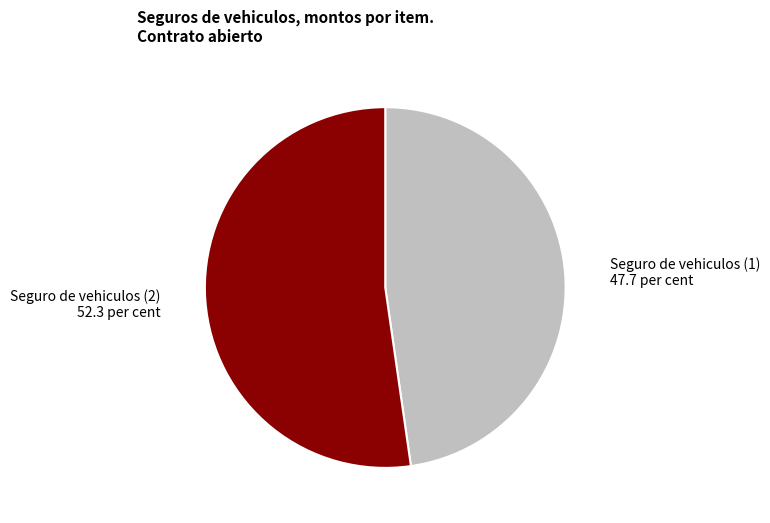

Rank the categories by value from lowest to highest.

Seguro de vehiculos (1), Seguro de vehiculos (2)